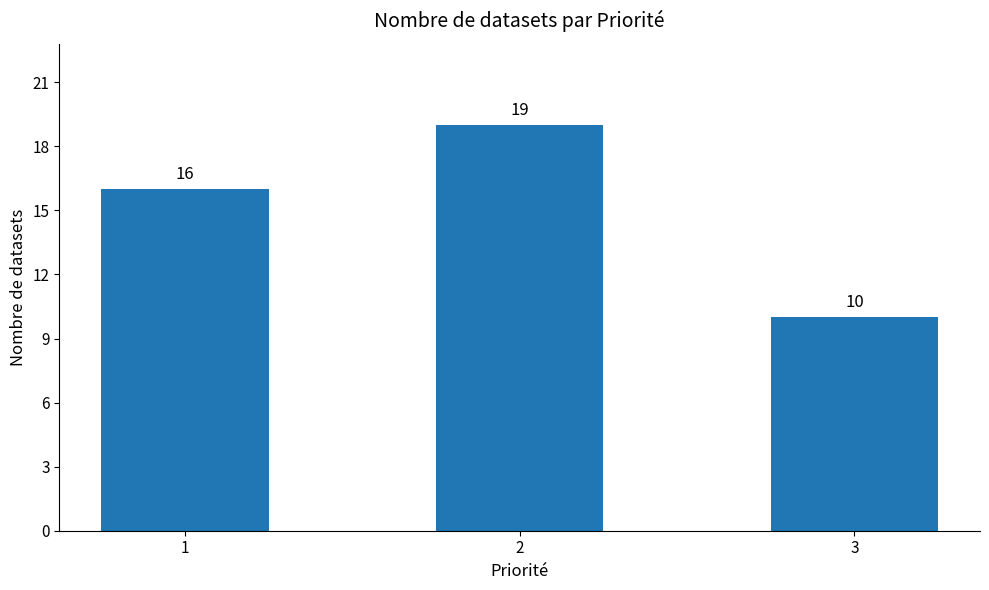

At which label is the value closest to 14?

1